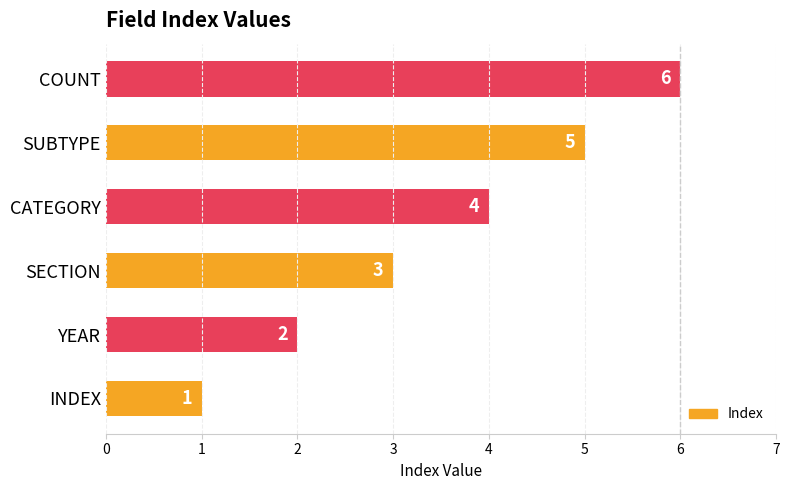

Is it true that the value at COUNT is 1?

False